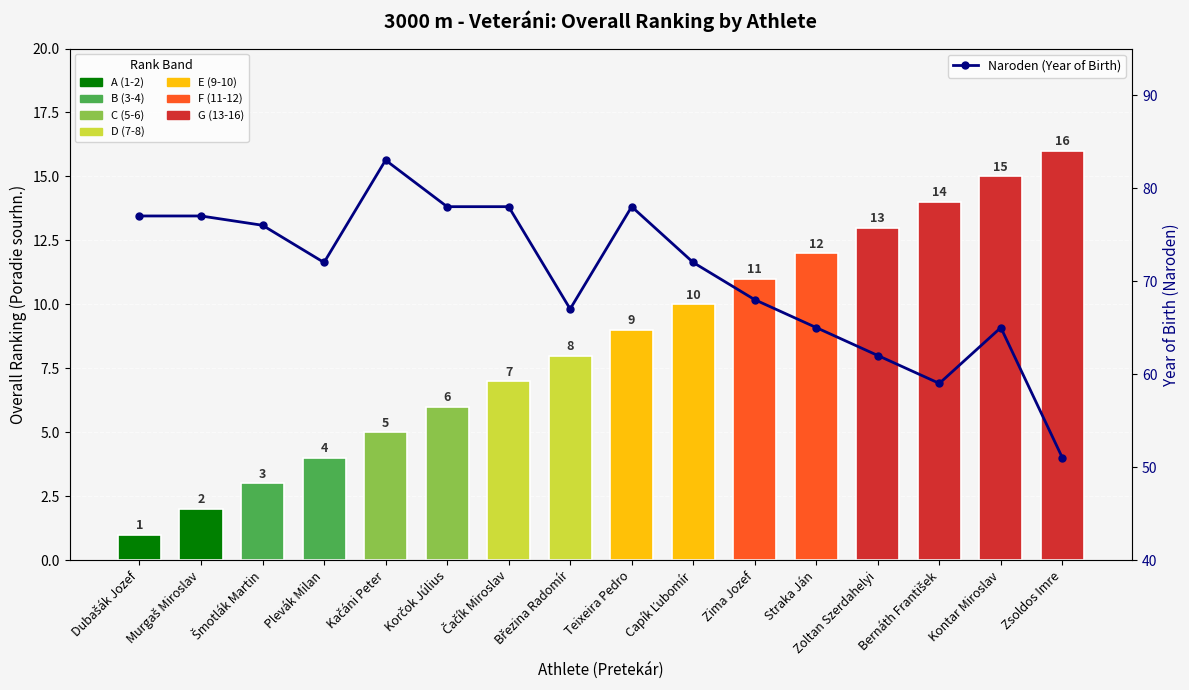

What is the label of the 12th bar from the left?

Straka Ján